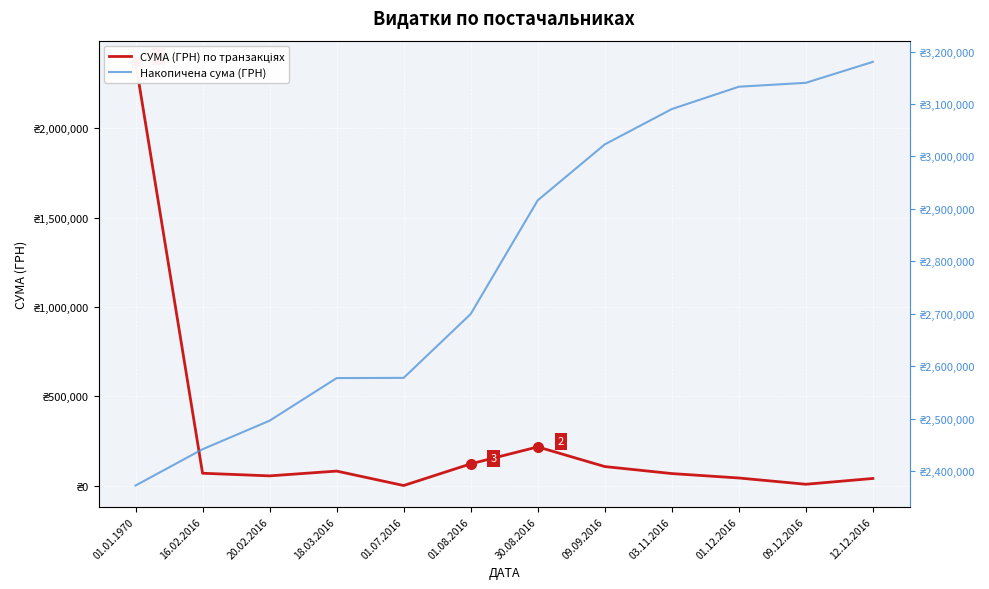

What is the label of the 4th point from the right?

03.11.2016